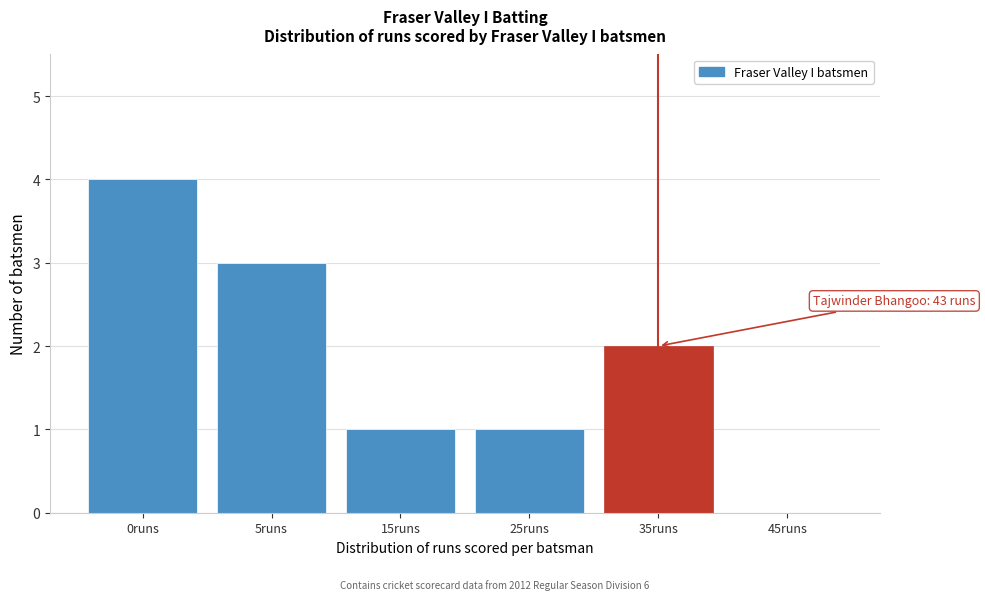

Reading left to right, what are all the values shown in this chart?

0runs=4	5runs=3	15runs=1	25runs=1	35runs=2	45runs=0